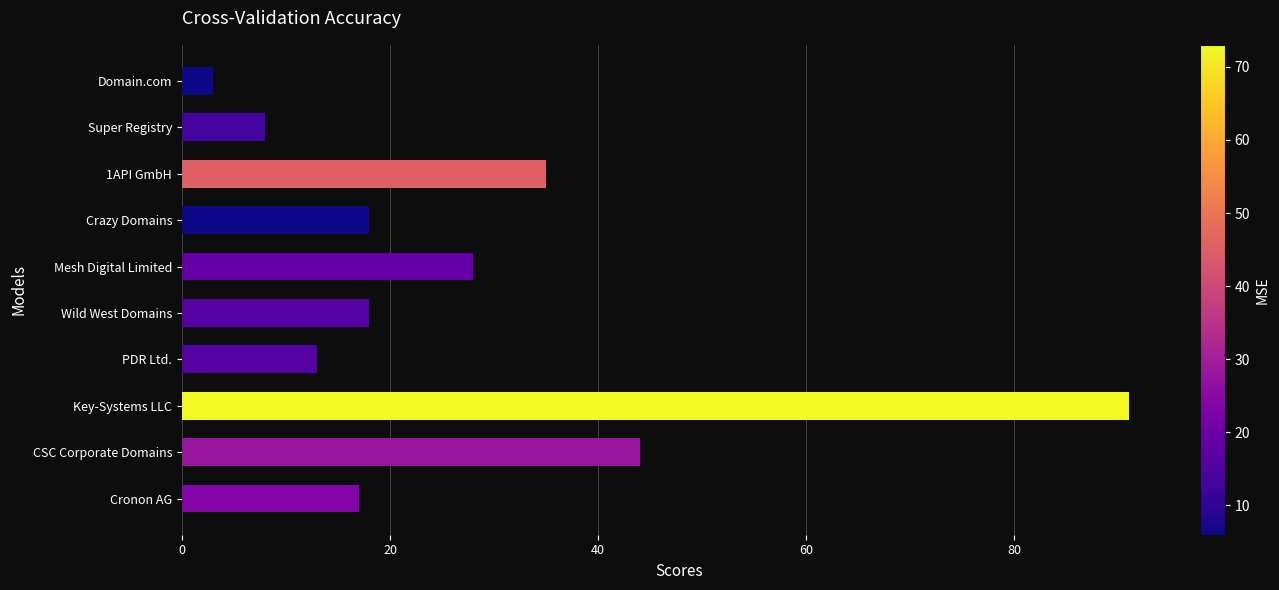

Which has a higher value, Mesh Digital Limited or 1API GmbH?

1API GmbH